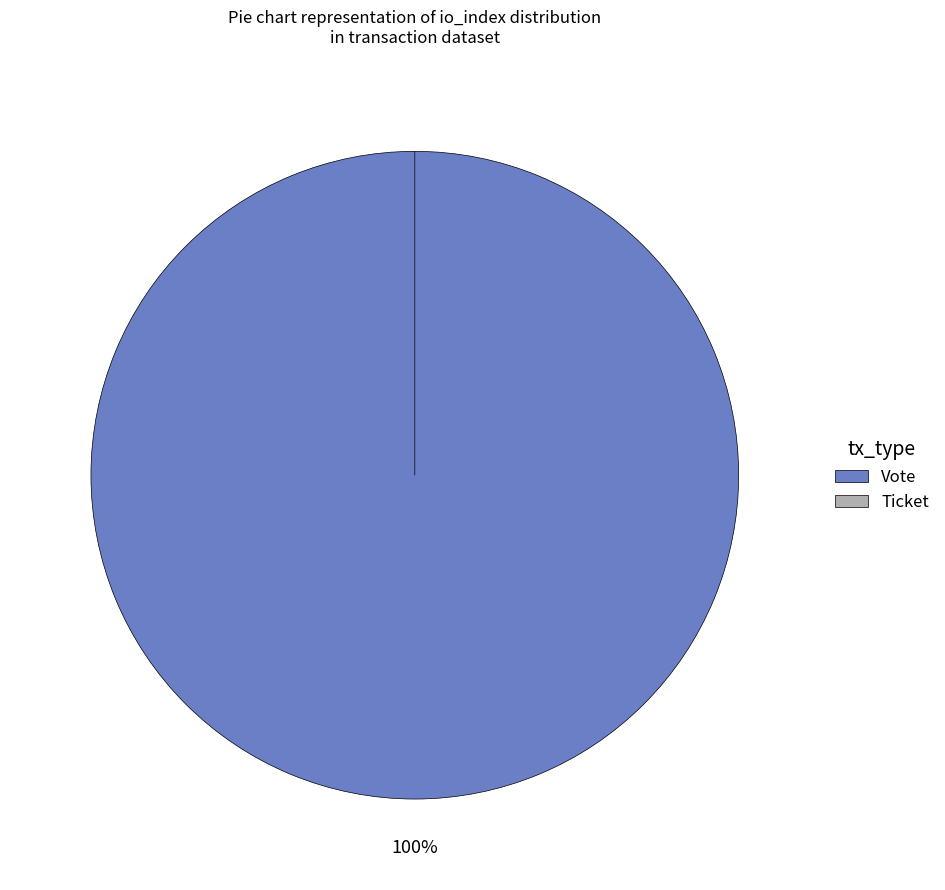

The Ticket slice represents 6% of the pie. True or false?

False